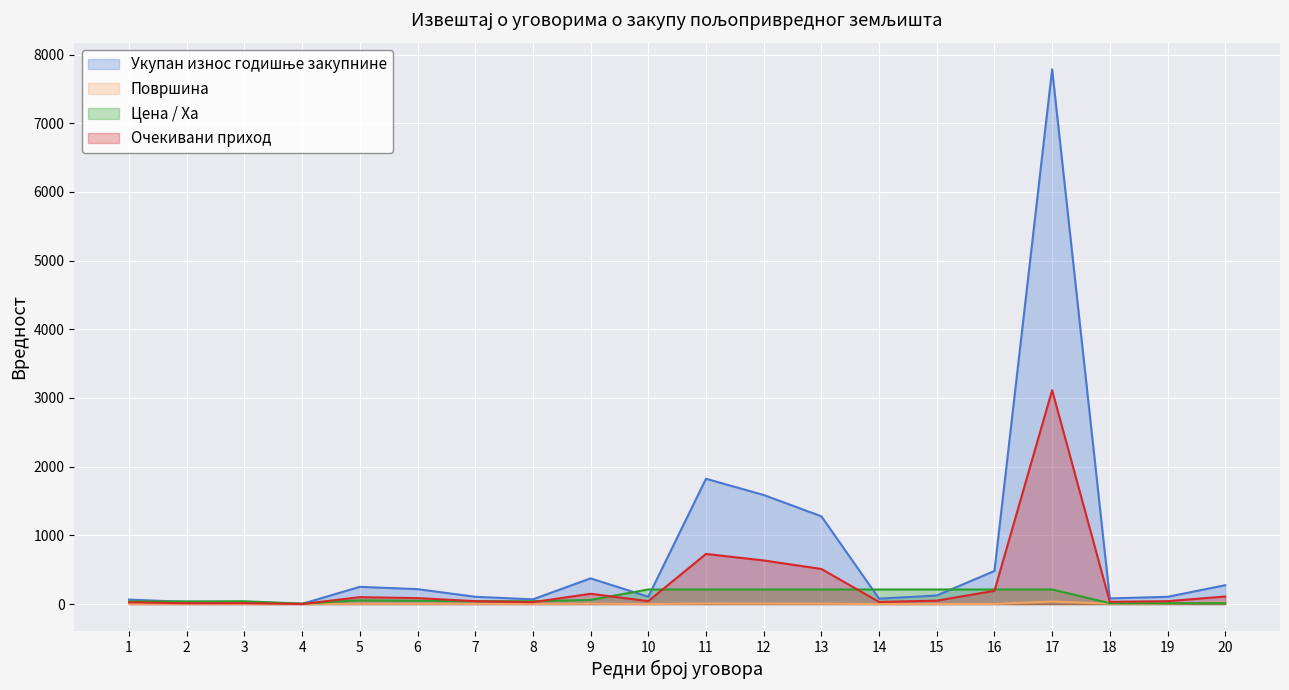

The Очекивани приход series shows 12.5 at 2. True or false?

True